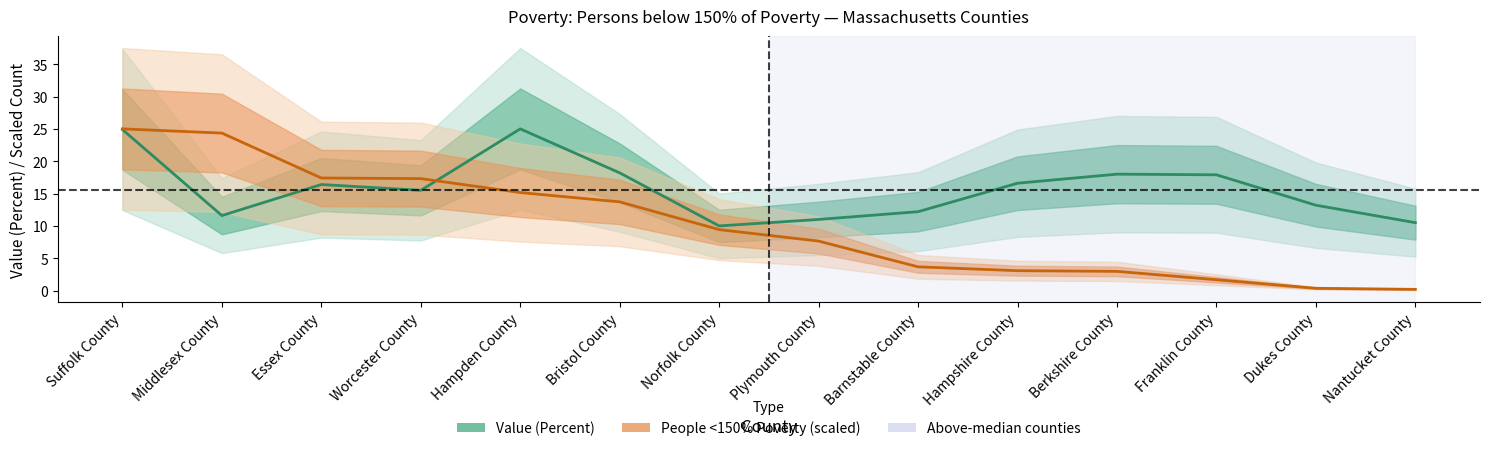

Where is Value (Percent) nearest to the value 17?

Hampshire County